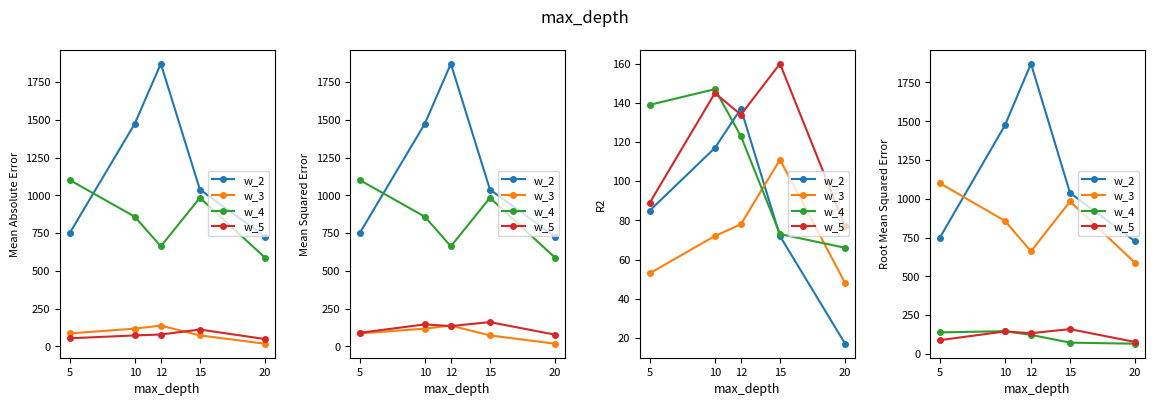

Which category has the highest value in the w_5 series?

15